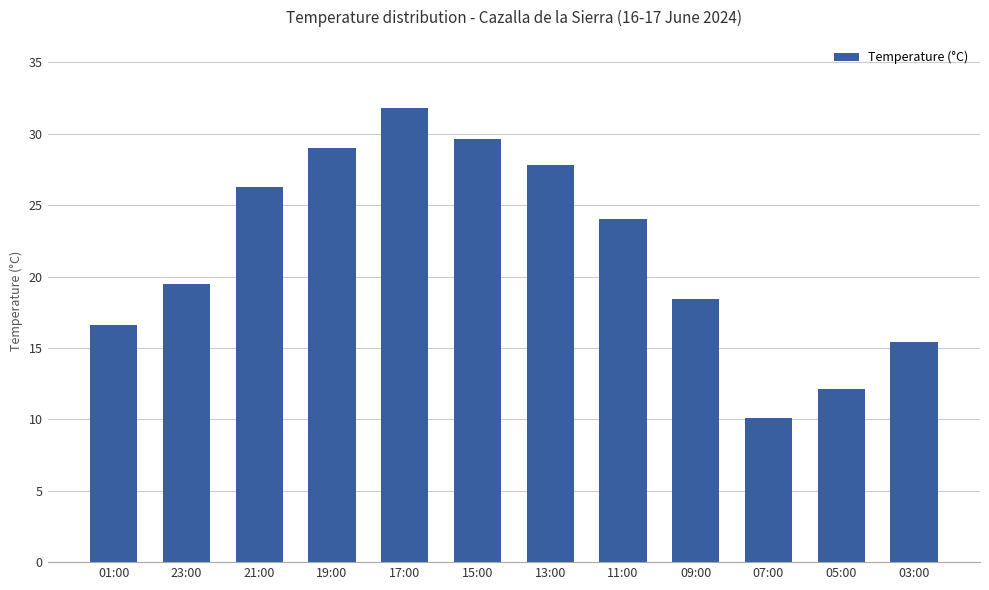

Does the chart contain any negative values?

No